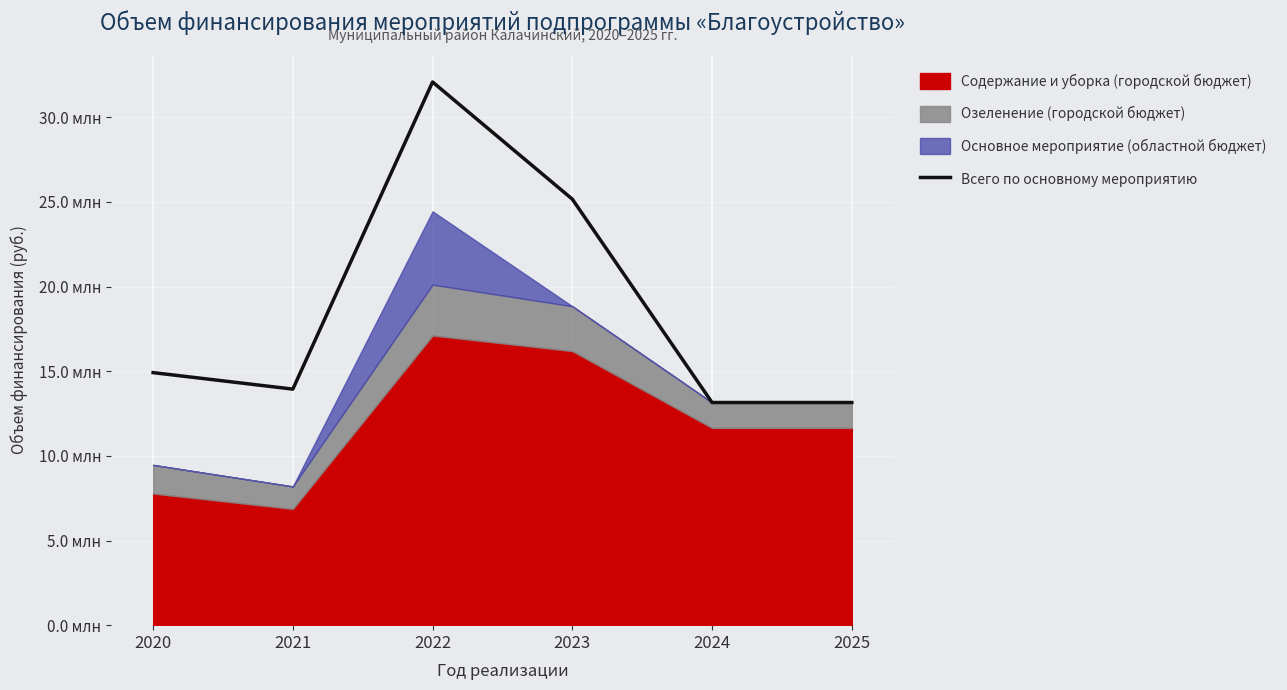

Read the value at 2025.

13150000.0